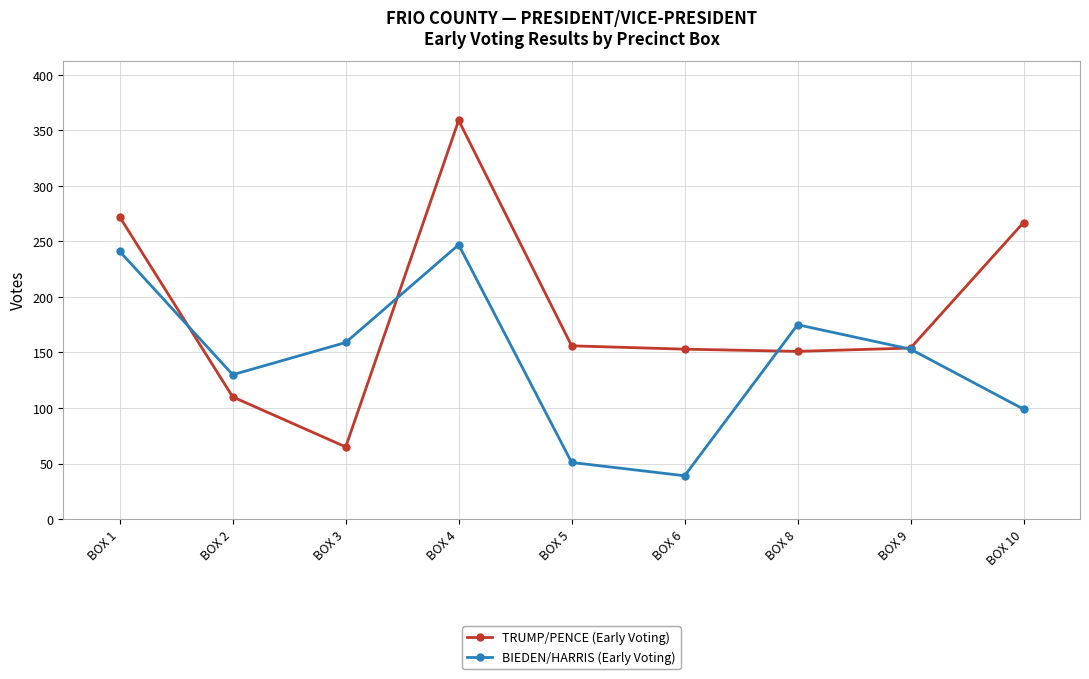

What is the value of the BIEDEN/HARRIS (Early Voting) point at the 9th from the left?

99